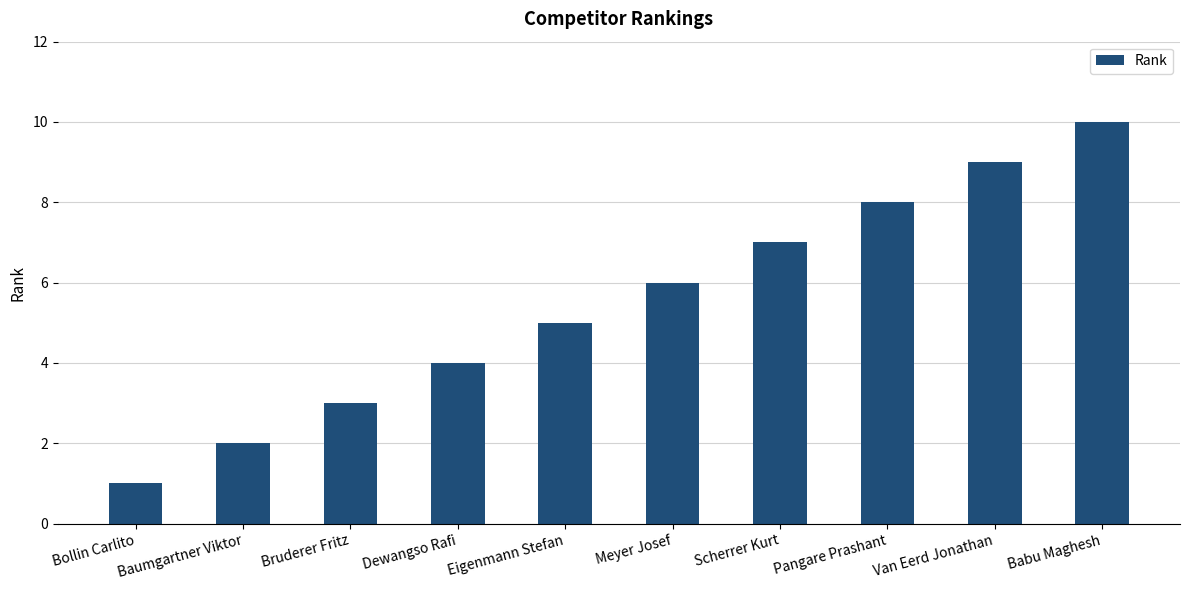

What is the approximate value at Babu Maghesh?

10